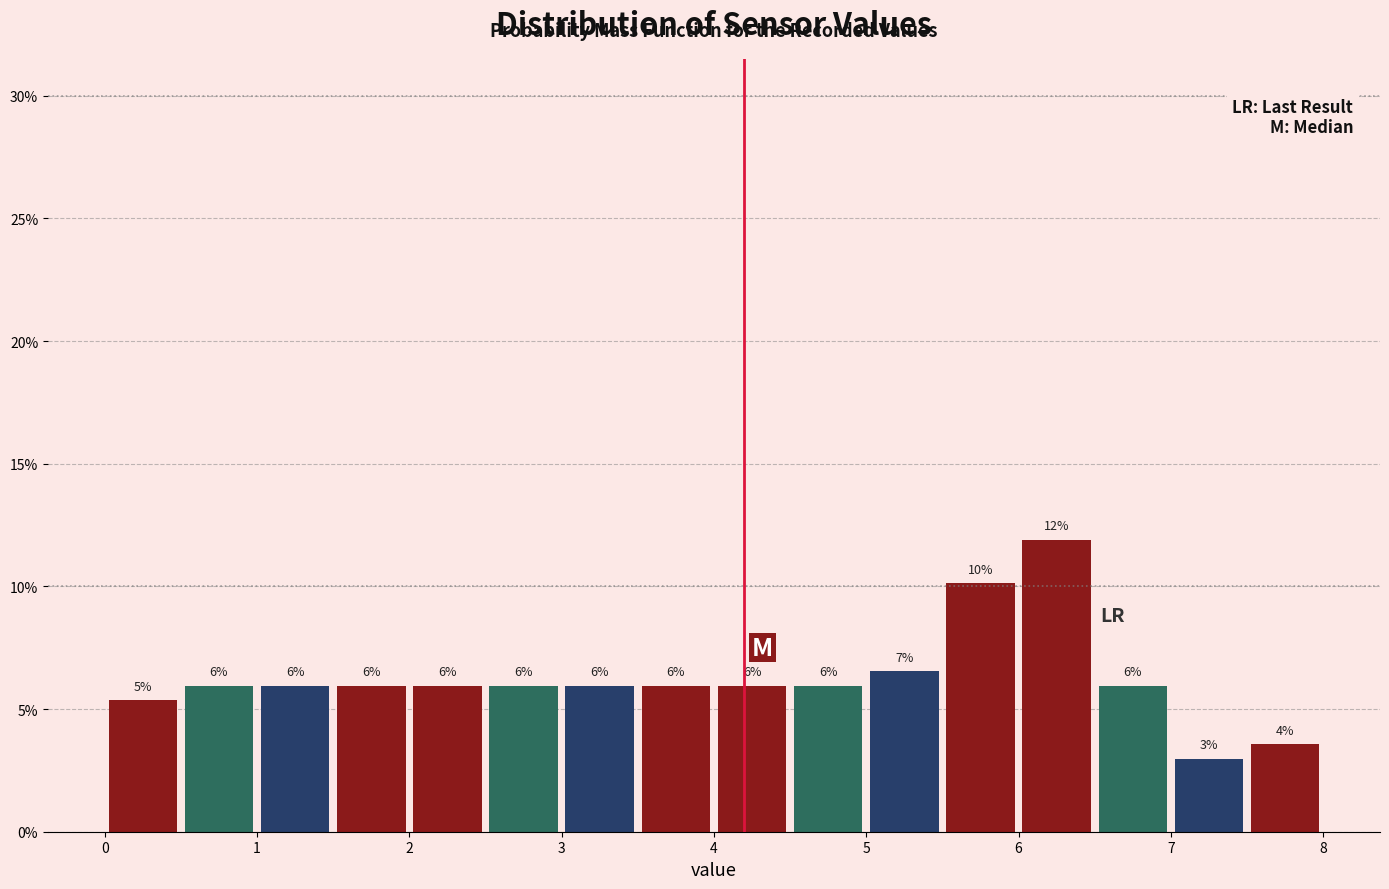

Over which range of the x-axis is the bar tallest?

6.0 to 6.5